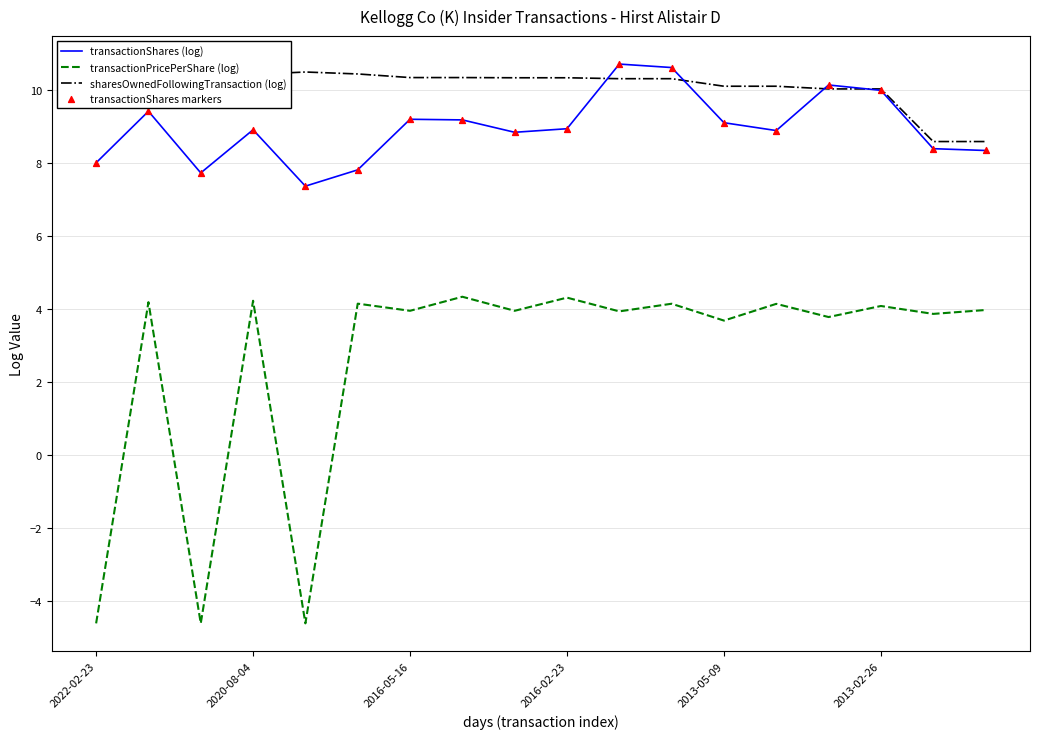

Which series has the widest spread of Y values?

transactionPricePerShare (log)